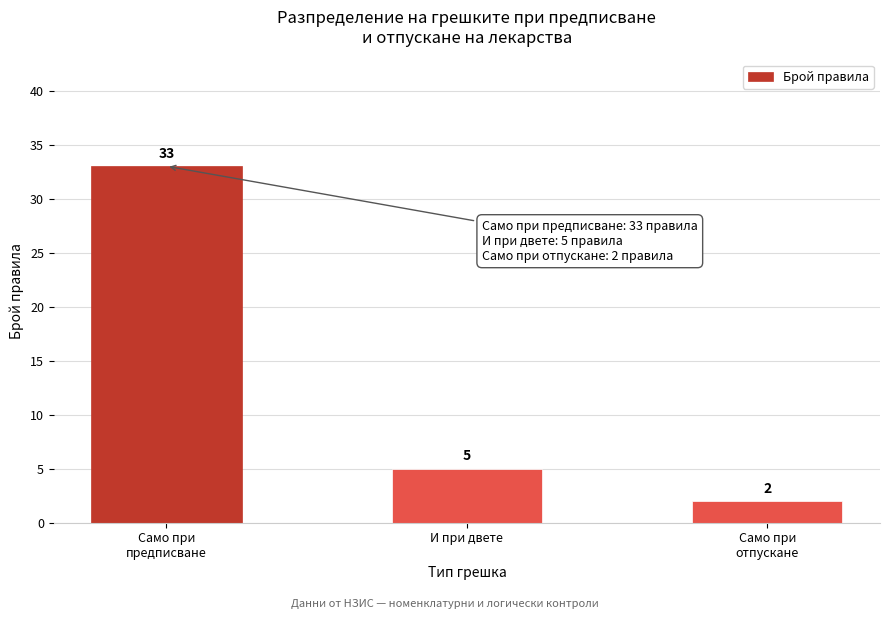

Reading left to right, extract all data points from this chart.

33	5	2